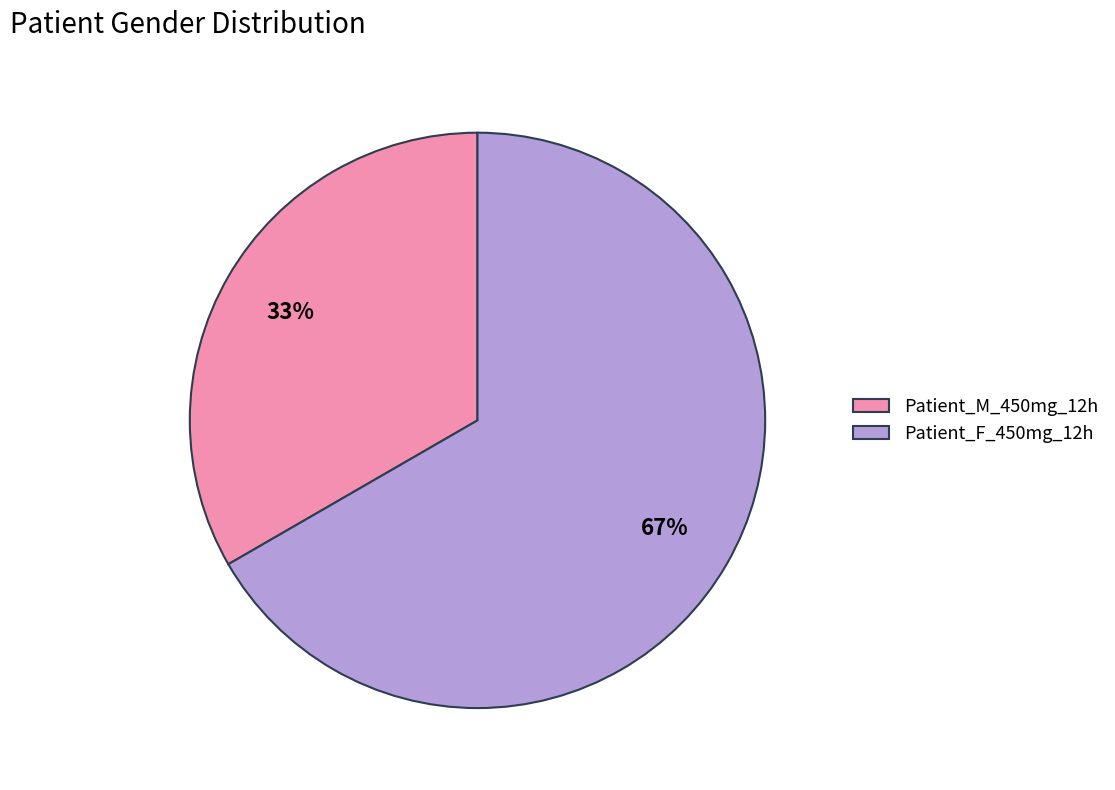

Rank the categories by value from lowest to highest.

Patient_M_450mg_12h, Patient_F_450mg_12h